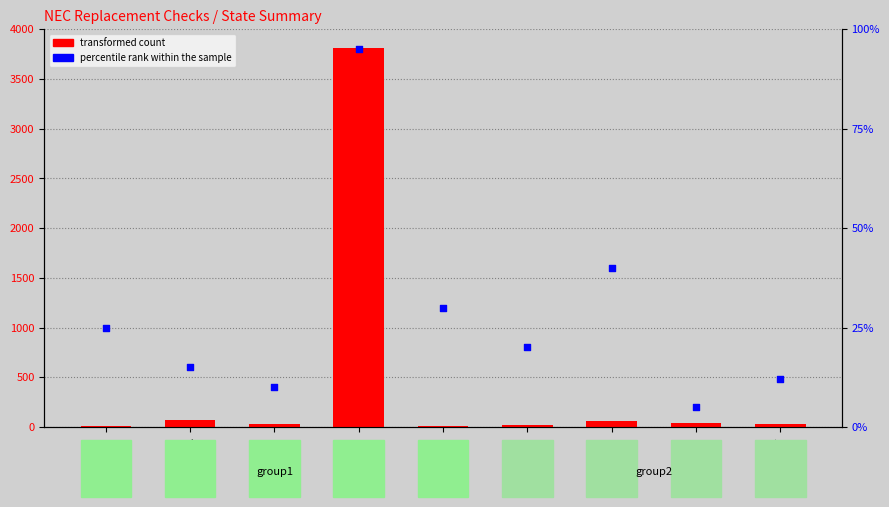

What are all the series names shown in the legend?

transformed count, percentile rank within the sample